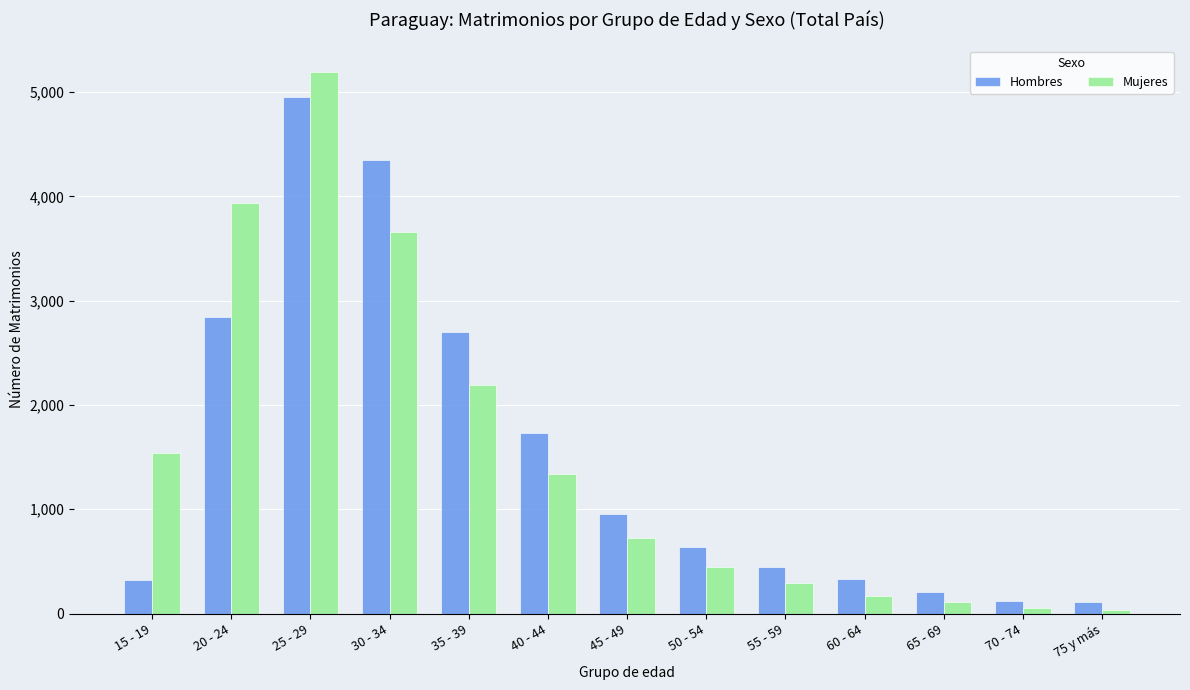

Between 60 - 64 and 75 y más, which series saw the biggest shift?

Hombres